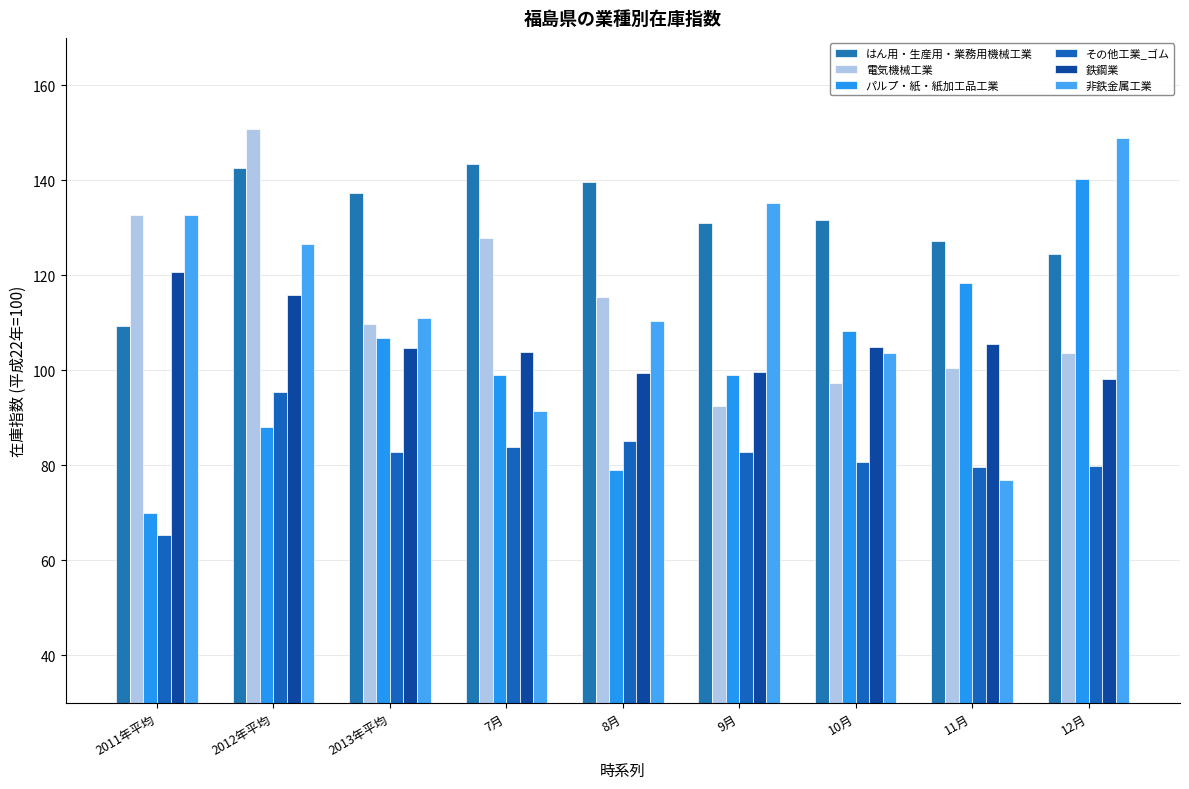

The はん用・生産用・業務用機械工業 series shows 139.7 at 8月. True or false?

True